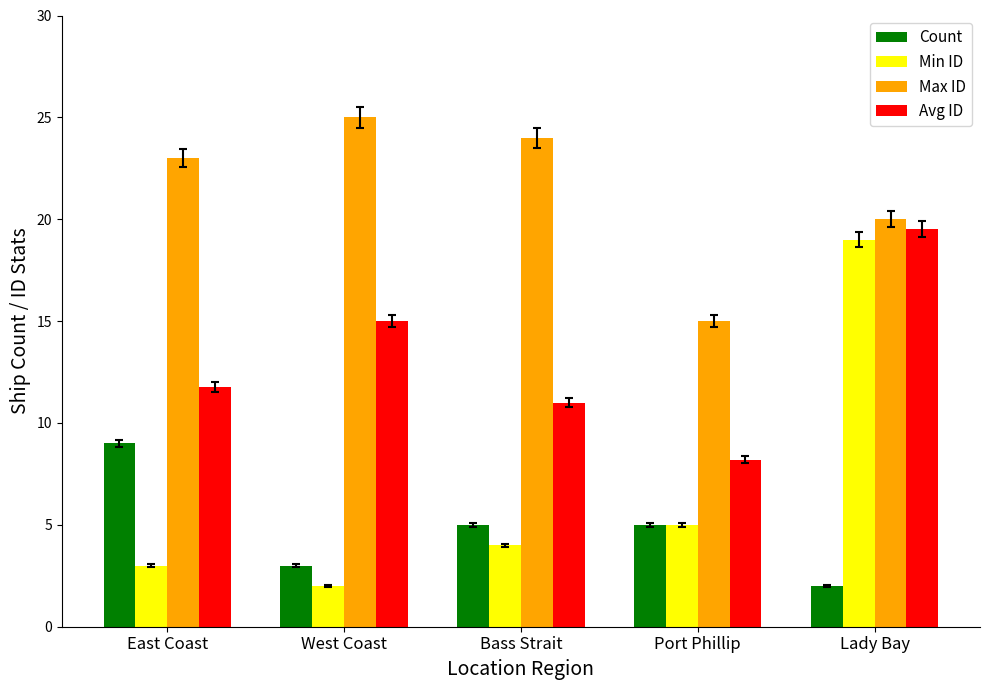

The Max ID series shows 38.4 at West Coast. True or false?

False